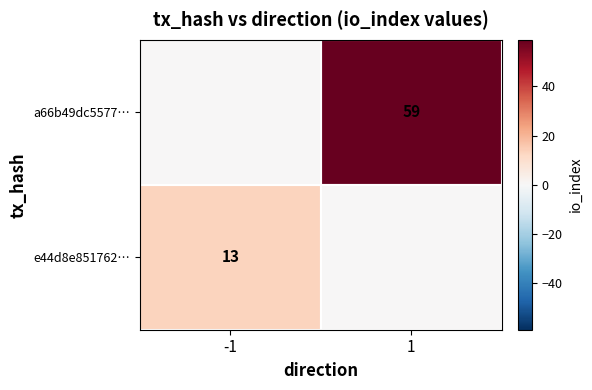

At how many categories does at least one series exceed 6?

2